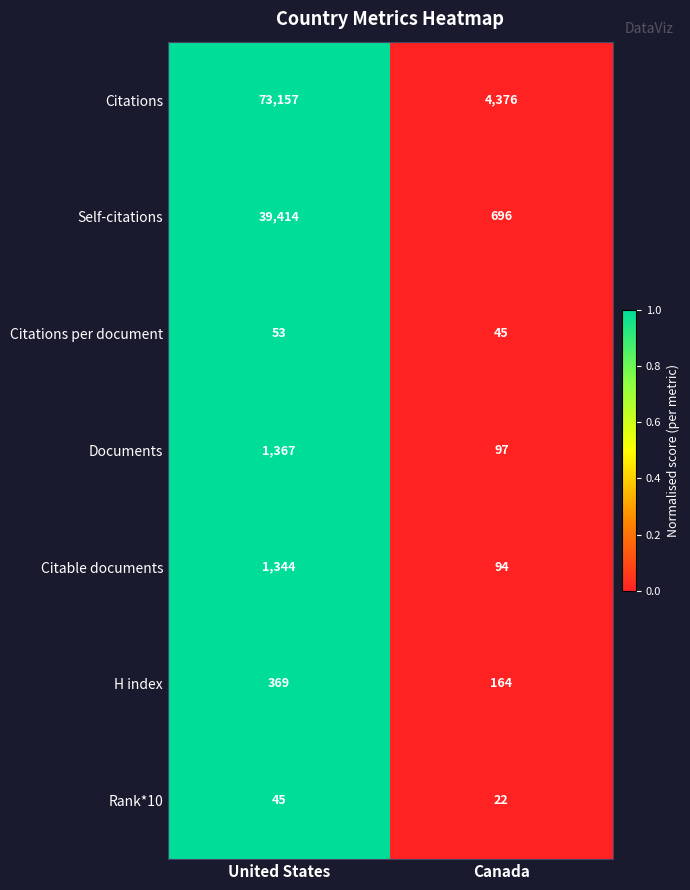

Which label corresponds to the smallest value in the chart?

Canada